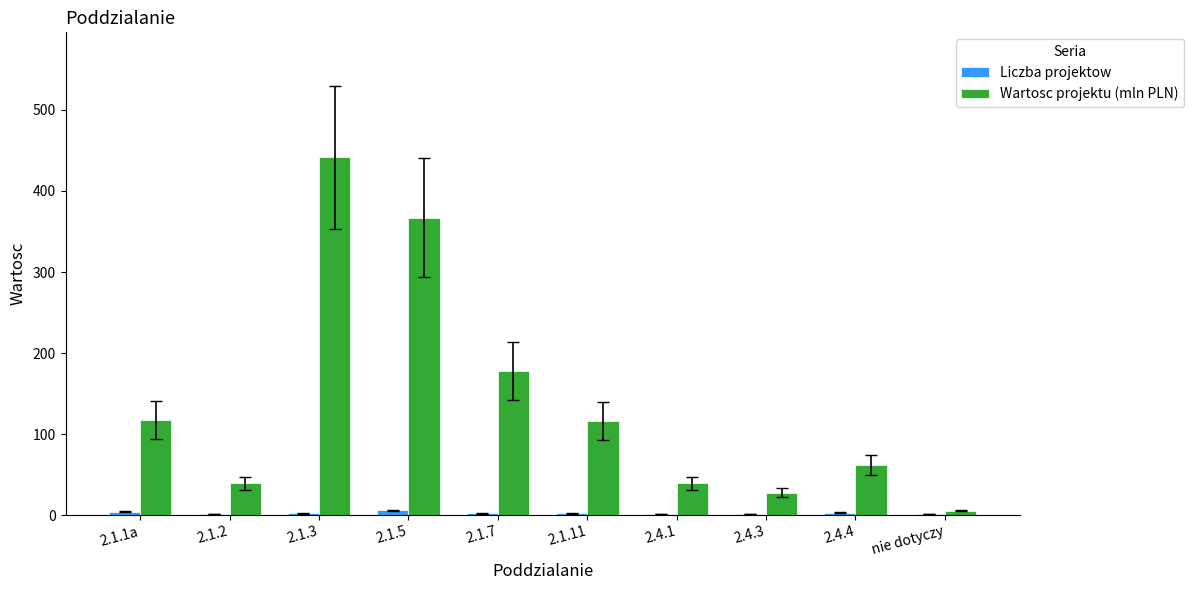

At which category is the sum across all series the highest?

2.1.3